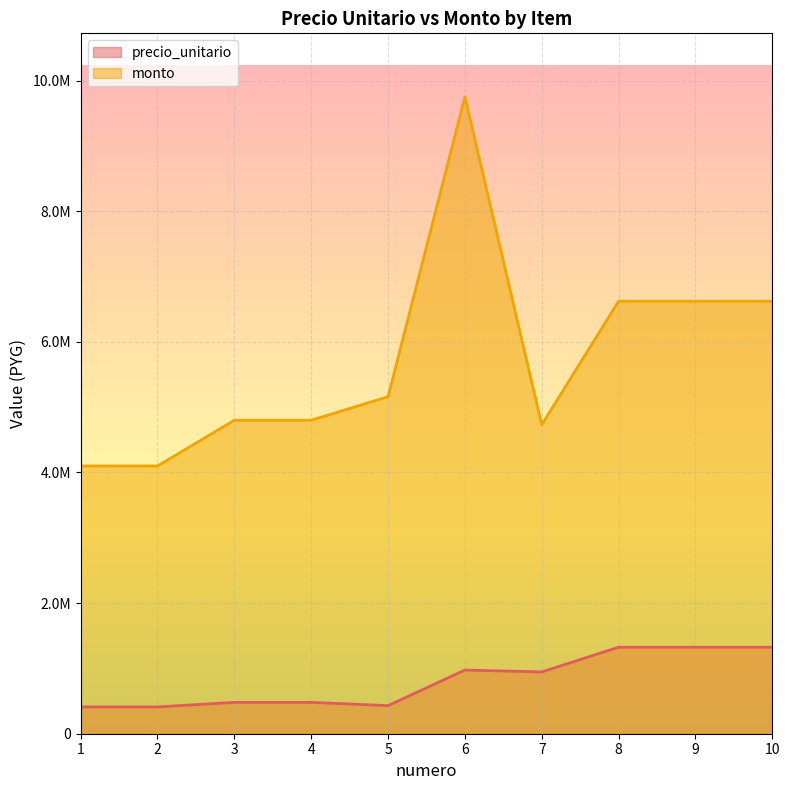

True or false: monto has a value of 7374241 at 4.

False